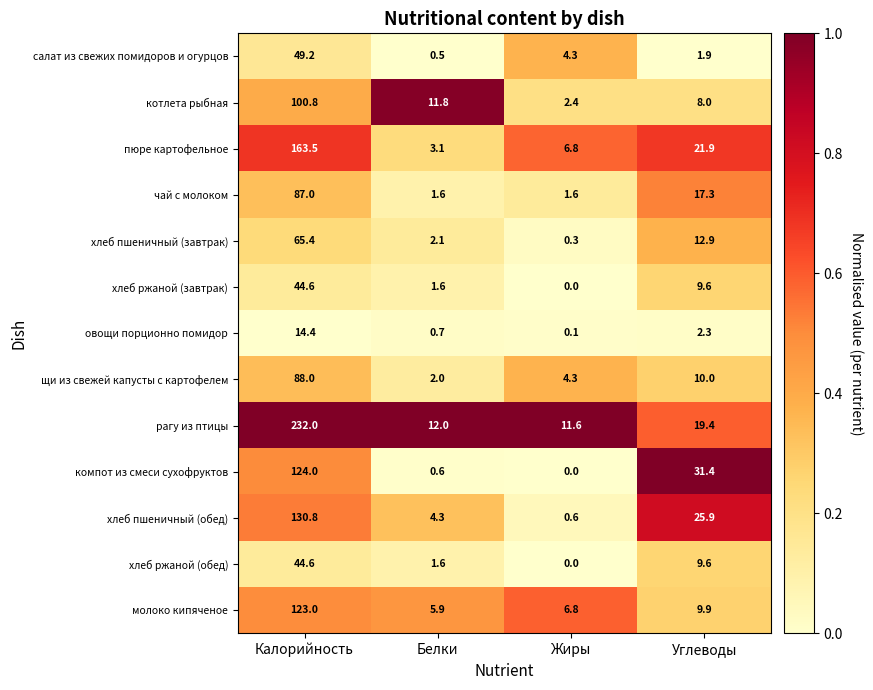

Between Белки and Углеводы, which series saw the biggest shift?

компот из смеси сухофруктов